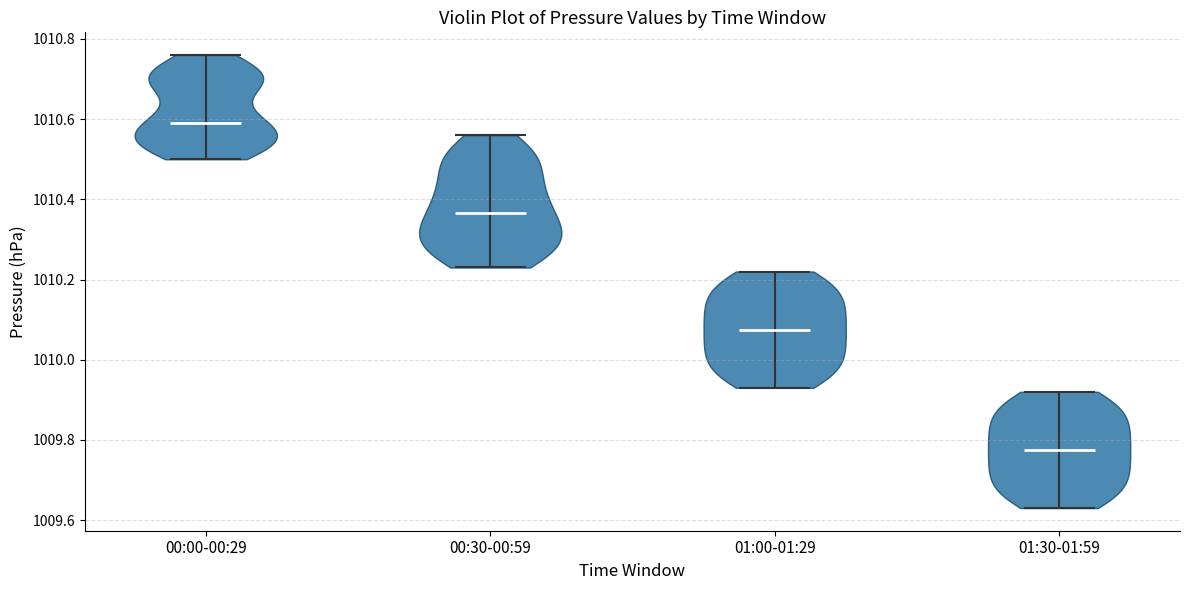

Reading left to right, read every violin against the y-axis: where its median line is, and the lowest and highest points it reaches. The values are not printed on the chart, so give them approximately, as read against the axis.

00:00-00:29: median line 1010.60, lowest point 1010.50, highest point 1010.76
00:30-00:59: median line 1010.36, lowest point 1010.24, highest point 1010.56
01:00-01:29: median line 1010.08, lowest point 1009.94, highest point 1010.22
01:30-01:59: median line 1009.78, lowest point 1009.64, highest point 1009.92